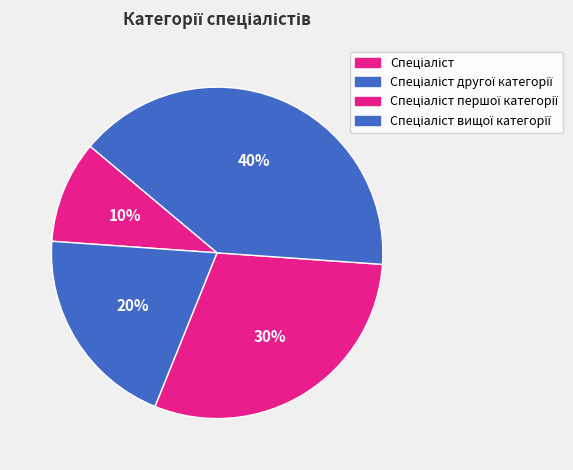

Is there a majority slice in this chart?

No